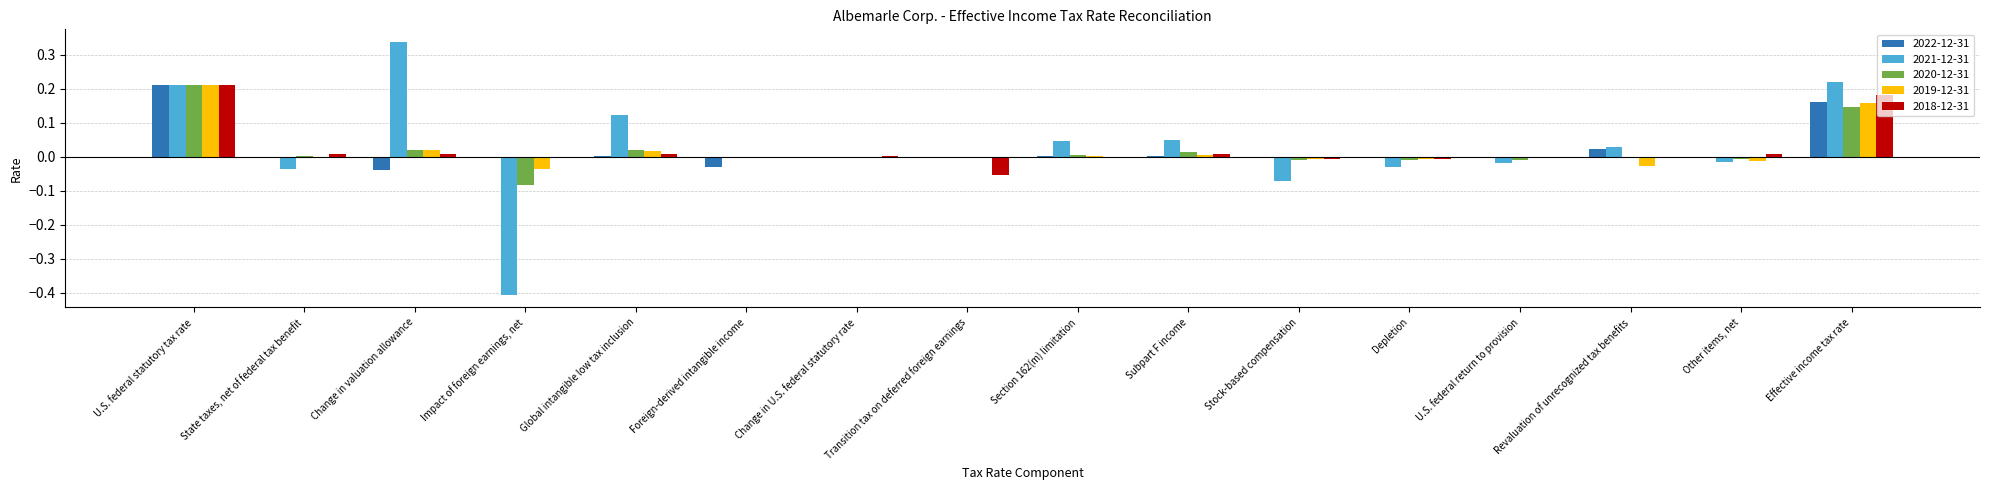

Is the value of 2019-12-31 at Impact of foreign earnings, net greater than the value of 2020-12-31 at Effective income tax rate?

No